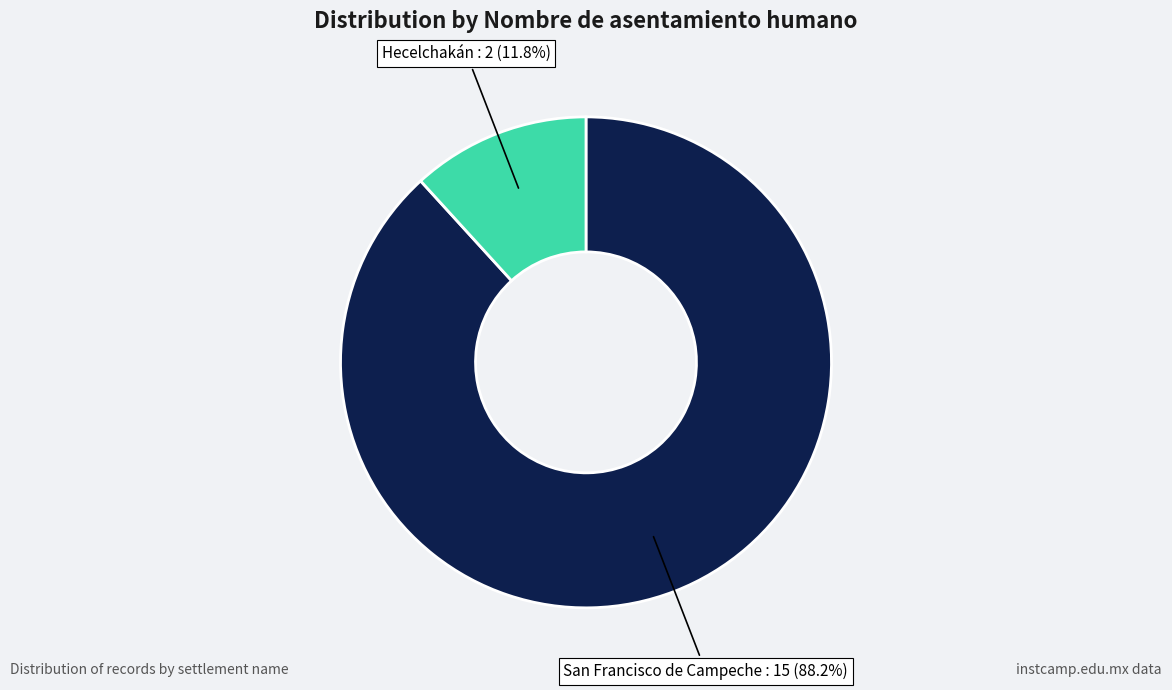

How many segments does this pie chart have?

2